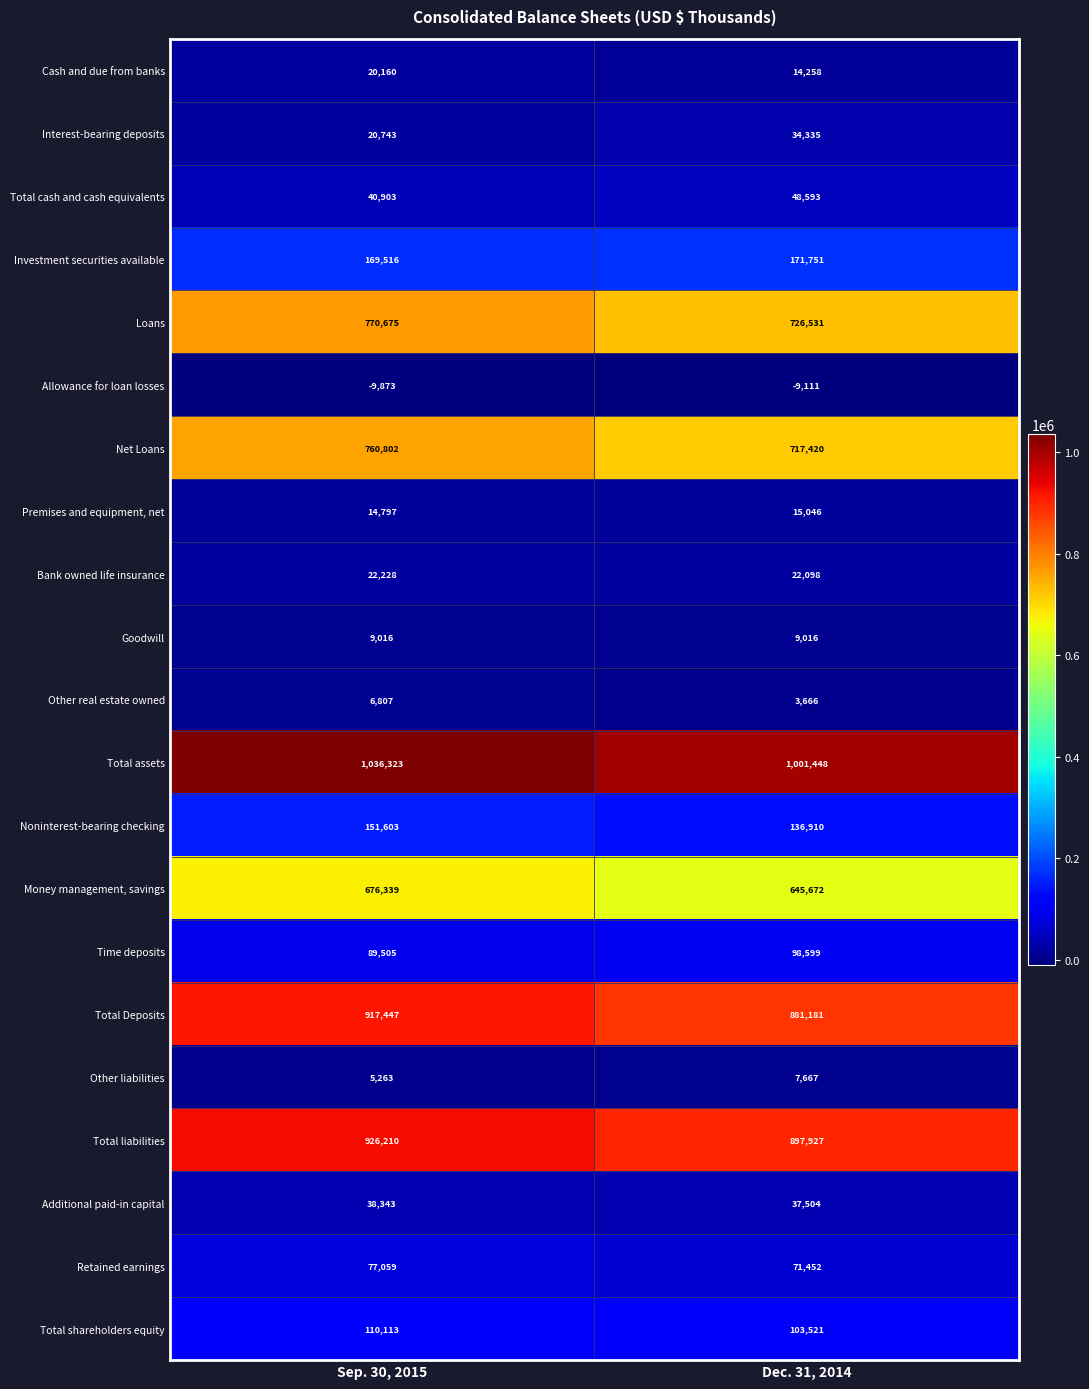

What is the maximum value for Bank owned life insurance?

22228